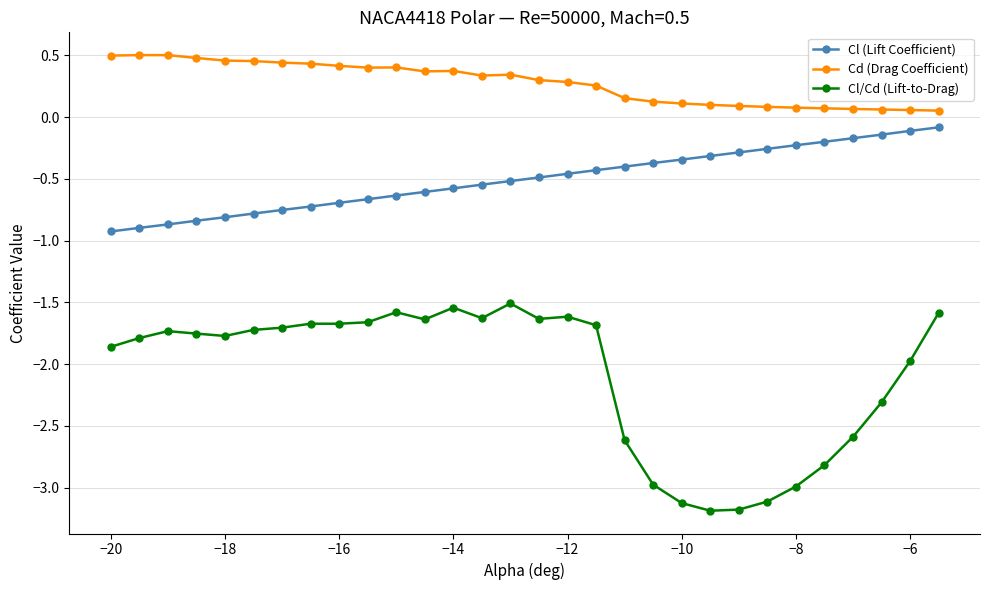

Which series has the largest range (max minus min)?

Cl/Cd (Lift-to-Drag)